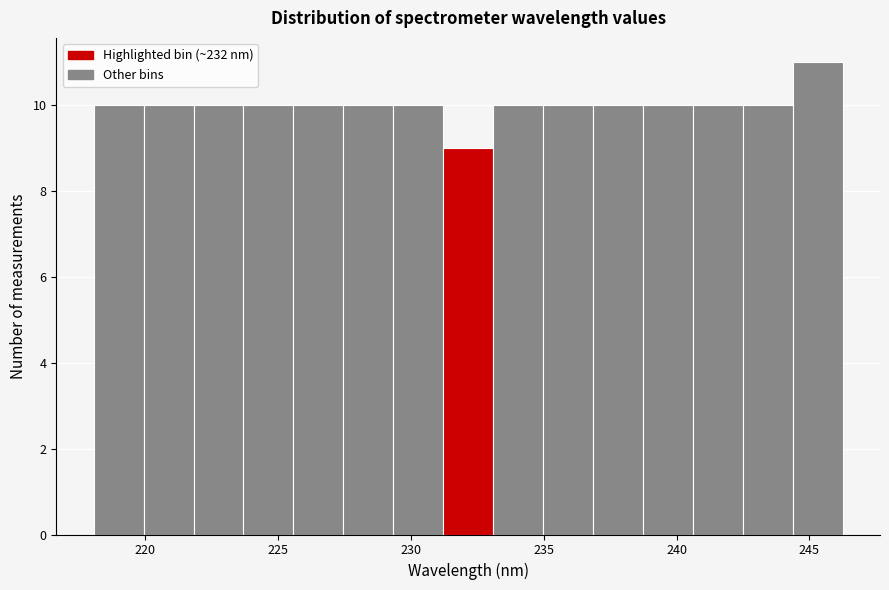

Around what value on the x-axis is the tallest bar? Give the approximate position of its centre, as read against the axis.

245.5